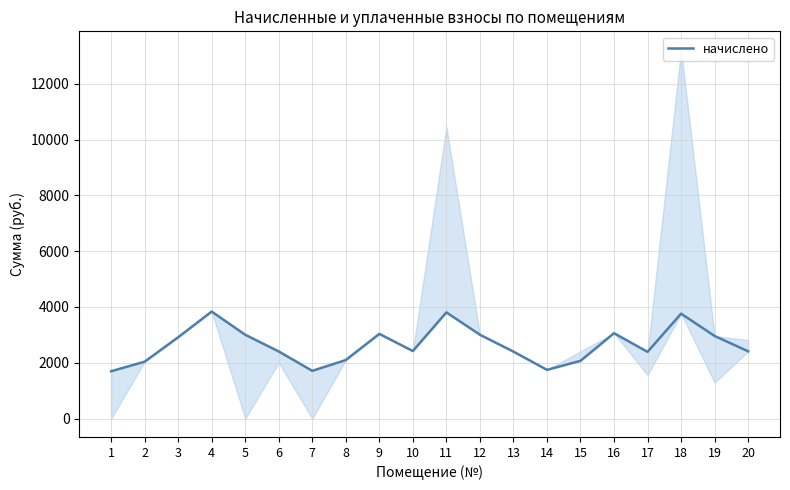

Does the chart display data point markers on the line(s)?

No